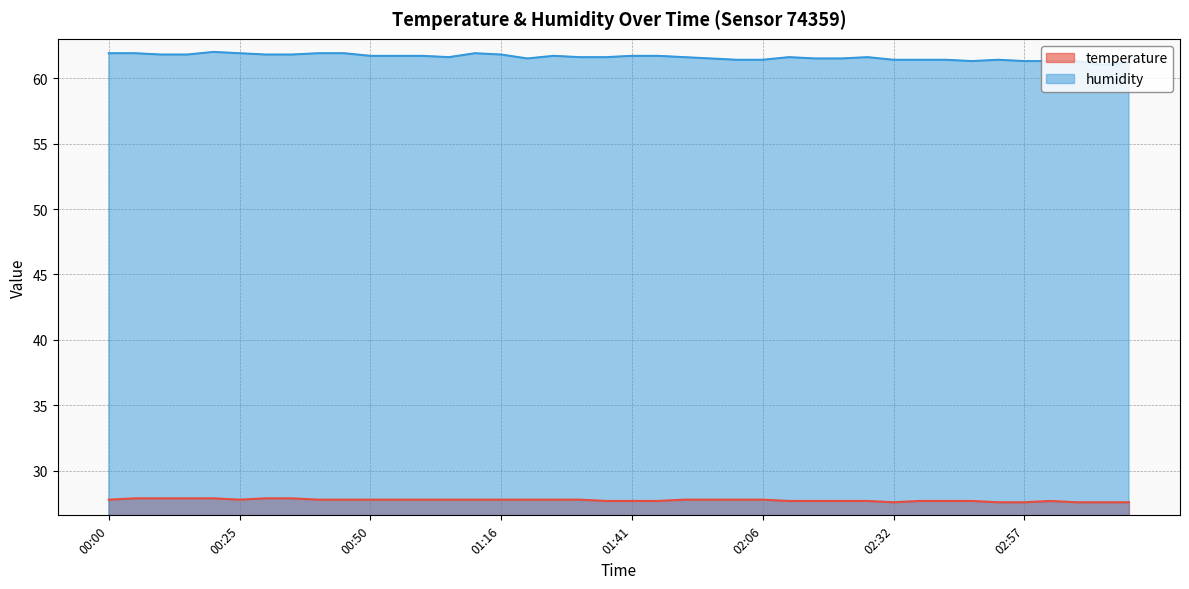

At 02:42, list the series in order from largest to smallest.

humidity, temperature